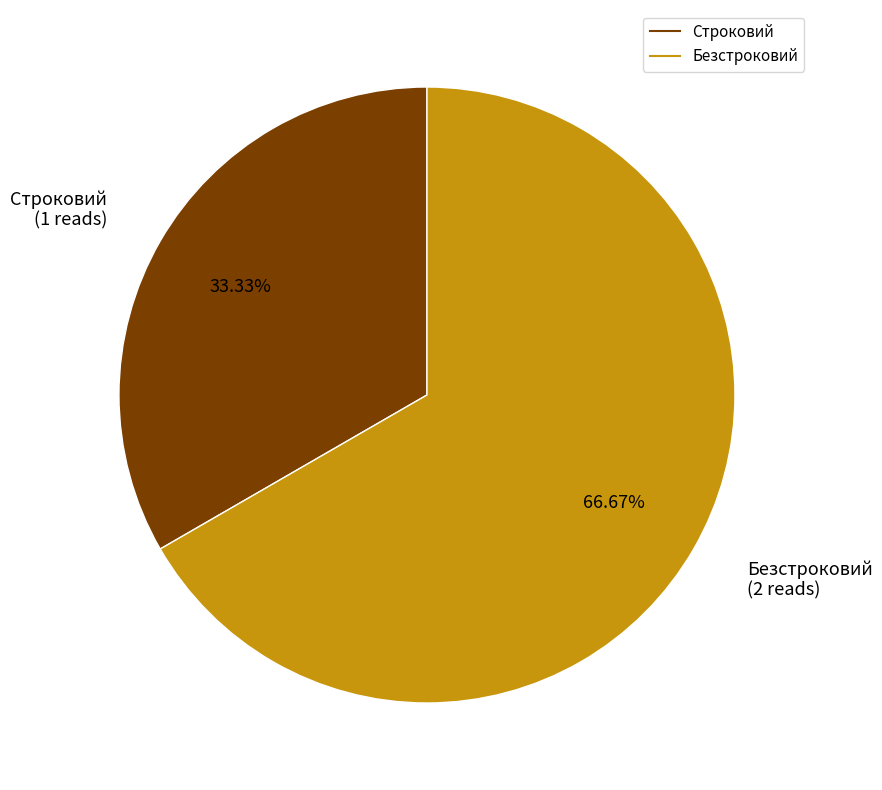

To the nearest percent, what portion does Строковий represent?

33%